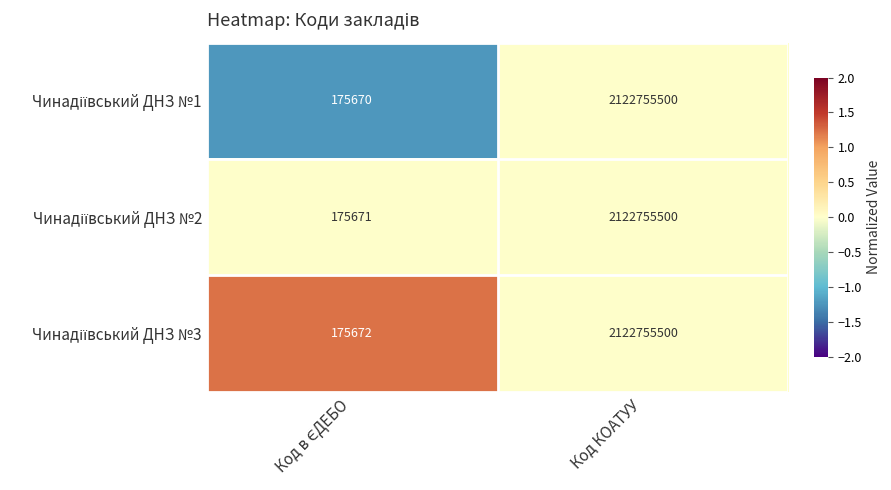

At which category is the sum across all series the highest?

Код КОАТУУ